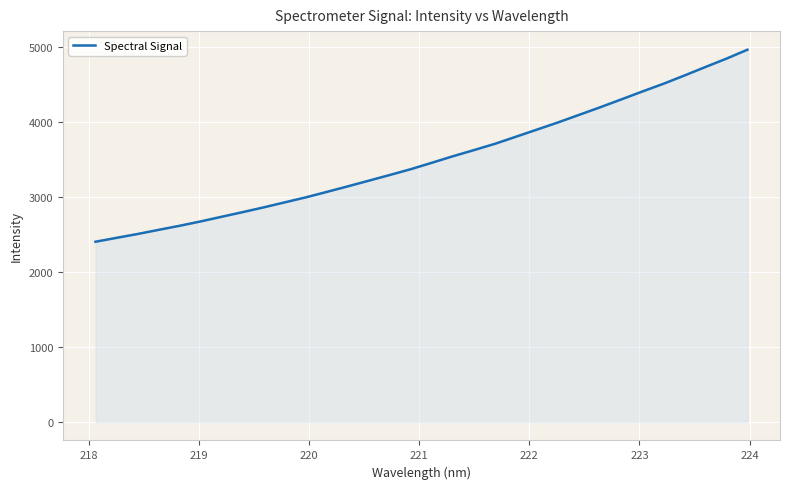

What is the difference between the maximum and minimum values?

2558.6